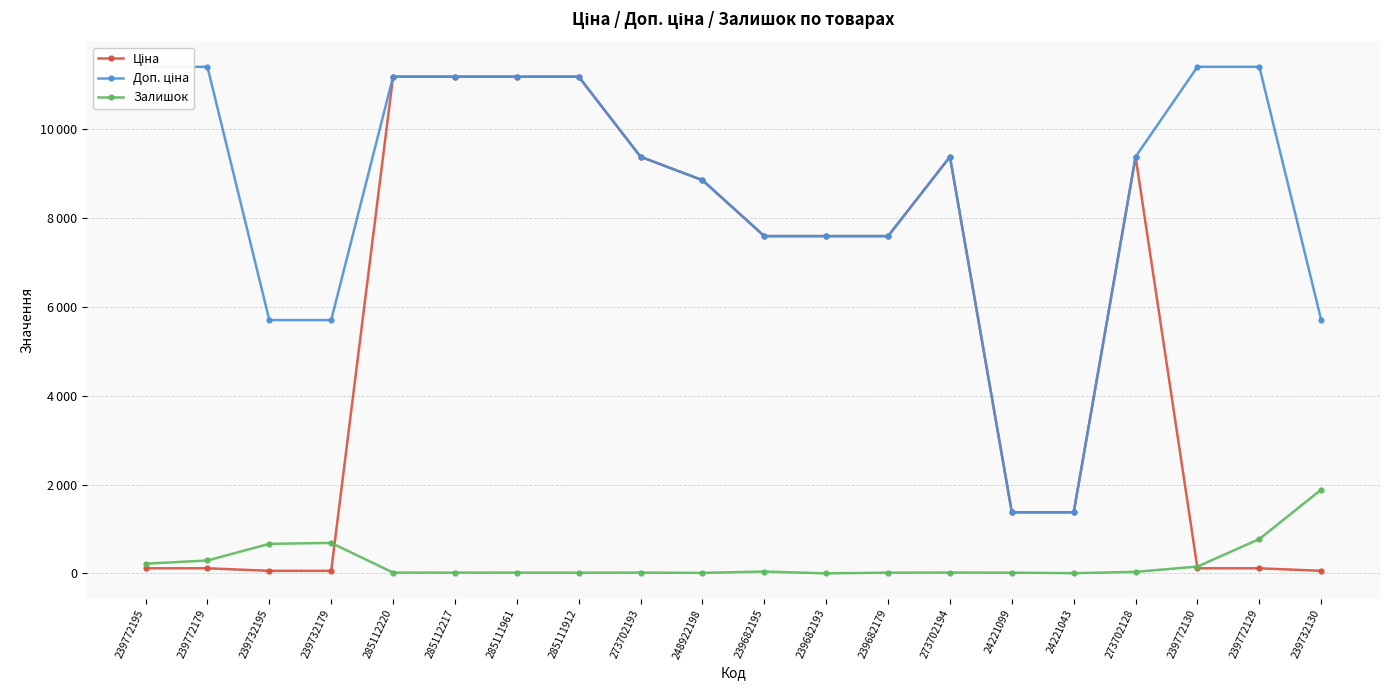

Reading right to left, what are all the values shown in this chart?

Ціна: 239732130=57.0	239772129=114.1	239772130=114.1	273702128=9384.0	24221043=1375.4	24221099=1375.4	273702194=9384.0	239682179=7596.5	239682193=7596.5	239682195=7596.5	248922198=8856.7	273702193=9384.0	285111912=11188.2	285111961=11188.2	285112217=11188.2	285112220=11188.2	239732179=57.0	239732195=57.0	239772179=114.1	239772195=114.1
Доп. ціна: 239732130=5705.0	239772129=11410.0	239772130=11410.0	273702128=9384.0	24221043=1375.0	24221099=1375.0	273702194=9384.0	239682179=7596.5	239682193=7596.5	239682195=7596.5	248922198=8856.7	273702193=9384.0	285111912=11188.2	285111961=11188.2	285112217=11188.2	285112220=11188.2	239732179=5705.0	239732195=5705.0	239772179=11410.0	239772195=11410.0
Залишок: 239732130=1887.0	239772129=773.0	239772130=153.0	273702128=34.0	24221043=4.0	24221099=16.0	273702194=18.0	239682179=16.0	239682193=0.0	239682195=41.0	248922198=11.0	273702193=17.0	285111912=15.0	285111961=17.0	285112217=17.0	285112220=17.0	239732179=686.0	239732195=665.0	239772179=290.0	239772195=218.0